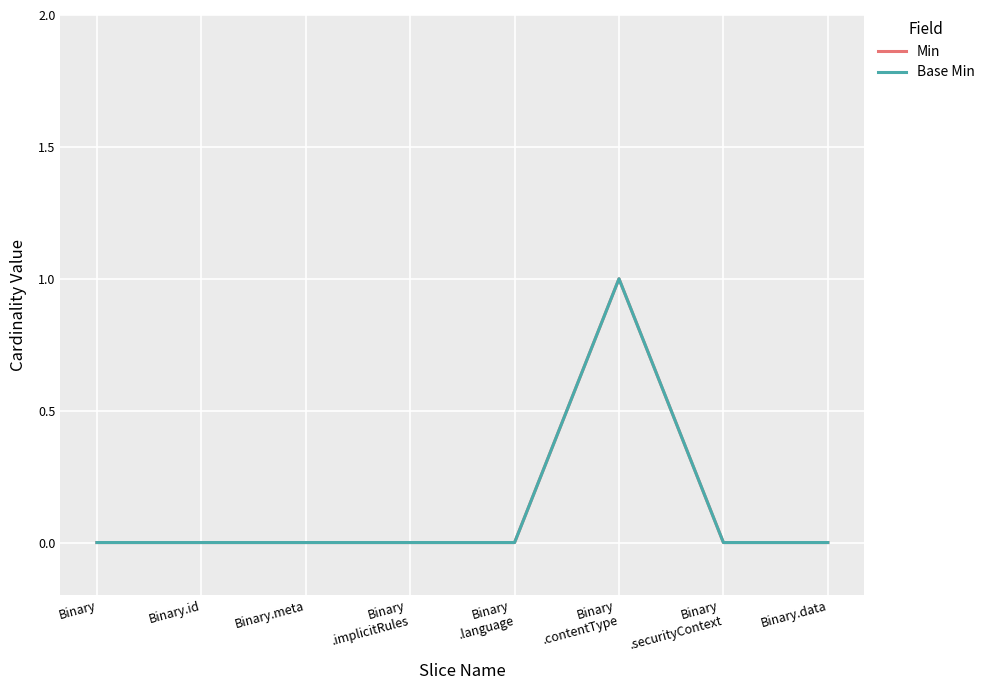

Is this an area chart (filled region under the line)?

No